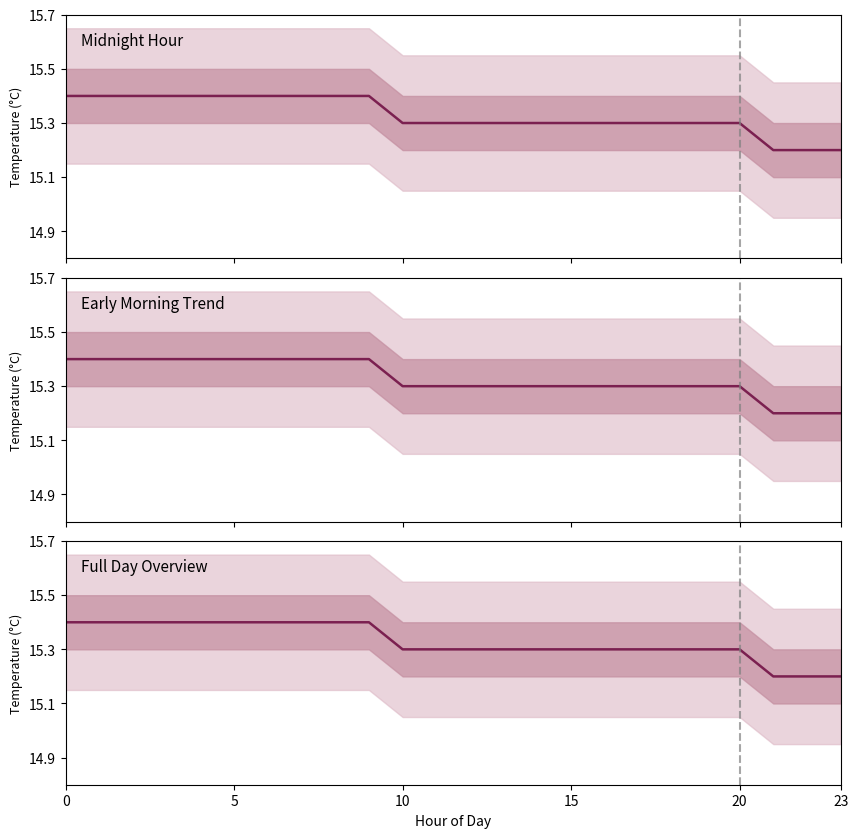

What is the difference between the maximum and minimum values?

0.2